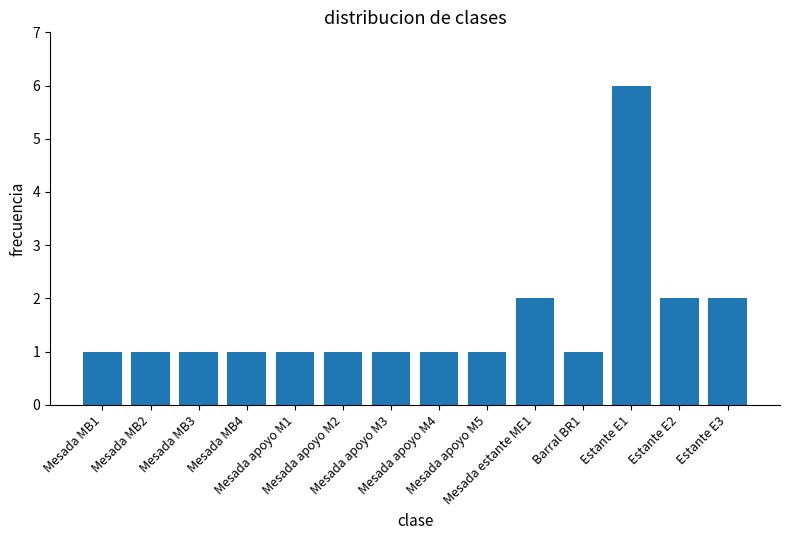

What is the greatest value displayed?

6